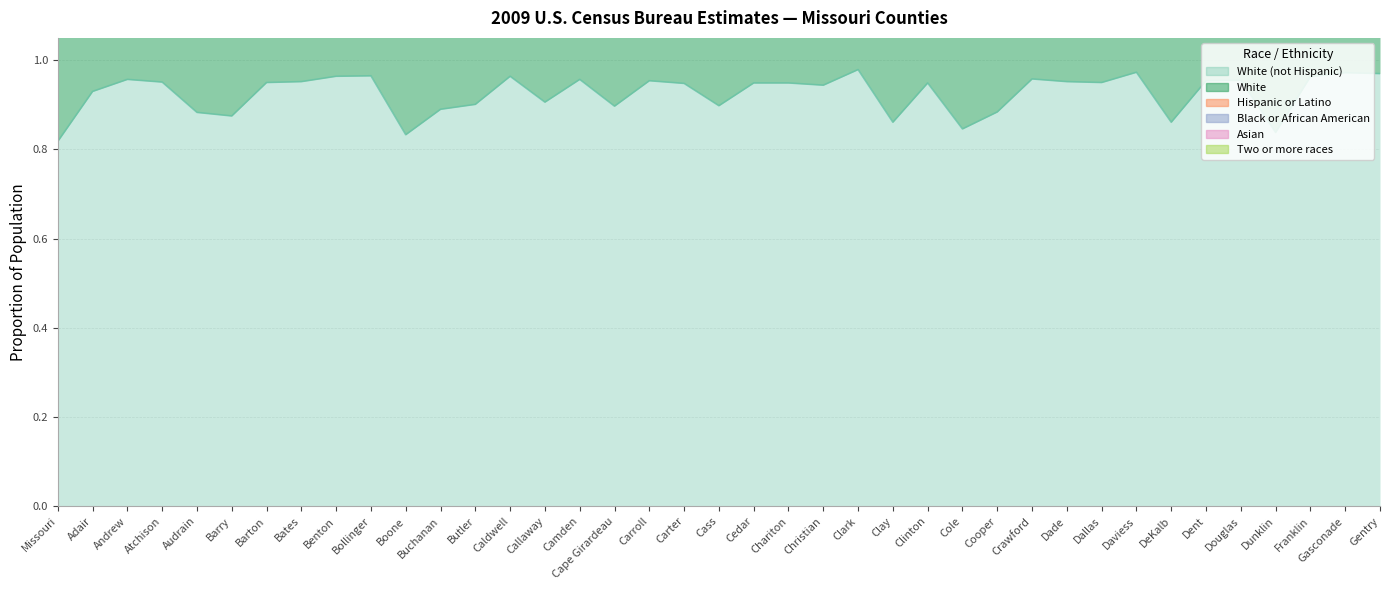

Reading right to left, extract all data points from this chart.

White (not Hispanic): Gentry=1.0	Gasconade=1.0	Franklin=1.0	Dunklin=0.8	Douglas=1.0	Dent=1.0	DeKalb=0.9	Daviess=1.0	Dallas=0.9	Dade=1.0	Crawford=1.0	Cooper=0.9	Cole=0.8	Clinton=0.9	Clay=0.9	Clark=1.0	Christian=0.9	Chariton=0.9	Cedar=0.9	Cass=0.9	Carter=0.9	Carroll=1.0	Cape Girardeau=0.9	Camden=1.0	Callaway=0.9	Caldwell=1.0	Butler=0.9	Buchanan=0.9	Boone=0.8	Bollinger=1.0	Benton=1.0	Bates=1.0	Barton=0.9	Barry=0.9	Audrain=0.9	Atchison=1.0	Andrew=1.0	Adair=0.9	Missouri=0.8
White: Gentry=1.0	Gasconade=1.0	Franklin=1.0	Dunklin=0.9	Douglas=1.0	Dent=1.0	DeKalb=0.9	Daviess=1.0	Dallas=1.0	Dade=1.0	Crawford=1.0	Cooper=0.9	Cole=0.9	Clinton=1.0	Clay=0.9	Clark=1.0	Christian=1.0	Chariton=1.0	Cedar=1.0	Cass=0.9	Carter=1.0	Carroll=1.0	Cape Girardeau=0.9	Camden=1.0	Callaway=0.9	Caldwell=1.0	Butler=0.9	Buchanan=0.9	Boone=0.9	Bollinger=1.0	Benton=1.0	Bates=1.0	Barton=1.0	Barry=1.0	Audrain=0.9	Atchison=1.0	Andrew=1.0	Adair=0.9	Missouri=0.8
Hispanic or Latino: Gentry=0.0	Gasconade=0.0	Franklin=0.0	Dunklin=0.0	Douglas=0.0	Dent=0.0	DeKalb=0.0	Daviess=0.0	Dallas=0.0	Dade=0.0	Crawford=0.0	Cooper=0.0	Cole=0.0	Clinton=0.0	Clay=0.1	Clark=0.0	Christian=0.0	Chariton=0.0	Cedar=0.0	Cass=0.0	Carter=0.0	Carroll=0.0	Cape Girardeau=0.0	Camden=0.0	Callaway=0.0	Caldwell=0.0	Butler=0.0	Buchanan=0.0	Boone=0.0	Bollinger=0.0	Benton=0.0	Bates=0.0	Barton=0.0	Barry=0.1	Audrain=0.0	Atchison=0.0	Andrew=0.0	Adair=0.0	Missouri=0.0
Black or African American: Gentry=0.0	Gasconade=0.0	Franklin=0.0	Dunklin=0.1	Douglas=0.0	Dent=0.0	DeKalb=0.1	Daviess=0.0	Dallas=0.0	Dade=0.0	Crawford=0.0	Cooper=0.1	Cole=0.1	Clinton=0.0	Clay=0.0	Clark=0.0	Christian=0.0	Chariton=0.0	Cedar=0.0	Cass=0.0	Carter=0.0	Carroll=0.0	Cape Girardeau=0.1	Camden=0.0	Callaway=0.1	Caldwell=0.0	Butler=0.1	Buchanan=0.0	Boone=0.1	Bollinger=0.0	Benton=0.0	Bates=0.0	Barton=0.0	Barry=0.0	Audrain=0.1	Atchison=0.0	Andrew=0.0	Adair=0.0	Missouri=0.1
Asian: Gentry=0.0	Gasconade=0.0	Franklin=0.0	Dunklin=0.0	Douglas=0.0	Dent=0.0	DeKalb=0.0	Daviess=0.0	Dallas=0.0	Dade=0.0	Crawford=0.0	Cooper=0.0	Cole=0.0	Clinton=0.0	Clay=0.0	Clark=0.0	Christian=0.0	Chariton=0.0	Cedar=0.0	Cass=0.0	Carter=0.0	Carroll=0.0	Cape Girardeau=0.0	Camden=0.0	Callaway=0.0	Caldwell=0.0	Butler=0.0	Buchanan=0.0	Boone=0.0	Bollinger=0.0	Benton=0.0	Bates=0.0	Barton=0.0	Barry=0.0	Audrain=0.0	Atchison=0.0	Andrew=0.0	Adair=0.0	Missouri=0.0
Two or more races: Gentry=0.0	Gasconade=0.0	Franklin=0.0	Dunklin=0.0	Douglas=0.0	Dent=0.0	DeKalb=0.0	Daviess=0.0	Dallas=0.0	Dade=0.0	Crawford=0.0	Cooper=0.0	Cole=0.0	Clinton=0.0	Clay=0.0	Clark=0.0	Christian=0.0	Chariton=0.0	Cedar=0.0	Cass=0.0	Carter=0.0	Carroll=0.0	Cape Girardeau=0.0	Camden=0.0	Callaway=0.0	Caldwell=0.0	Butler=0.0	Buchanan=0.0	Boone=0.0	Bollinger=0.0	Benton=0.0	Bates=0.0	Barton=0.0	Barry=0.0	Audrain=0.0	Atchison=0.0	Andrew=0.0	Adair=0.0	Missouri=0.0